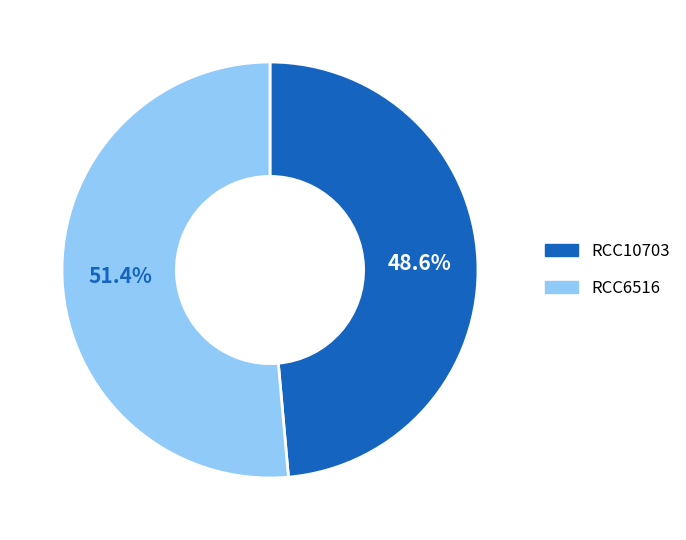

Is the sum of RCC6516 and RCC10703 greater than half?

Yes